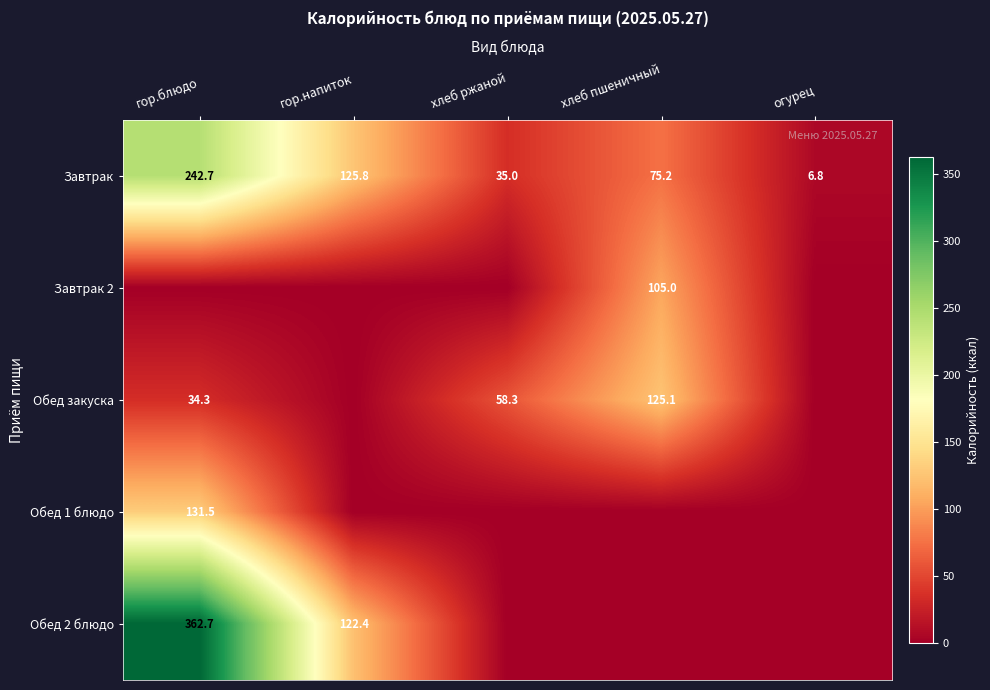

List the labels in order of Завтрак value, largest first.

гор.блюдо, гор.напиток, хлеб пшеничный, хлеб ржаной, огурец